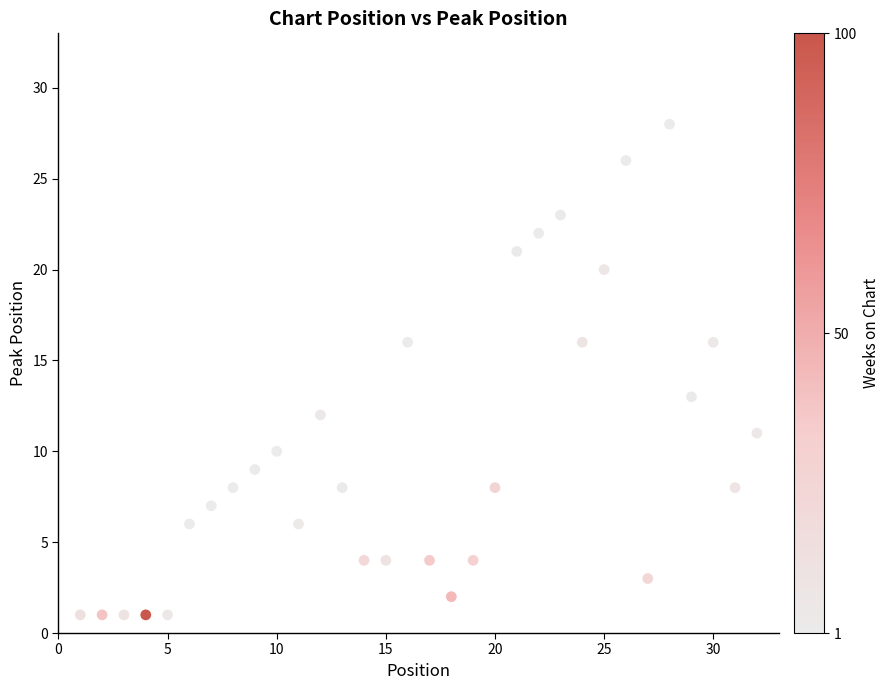

What Y value in the scatter plot is closest to 14?

13